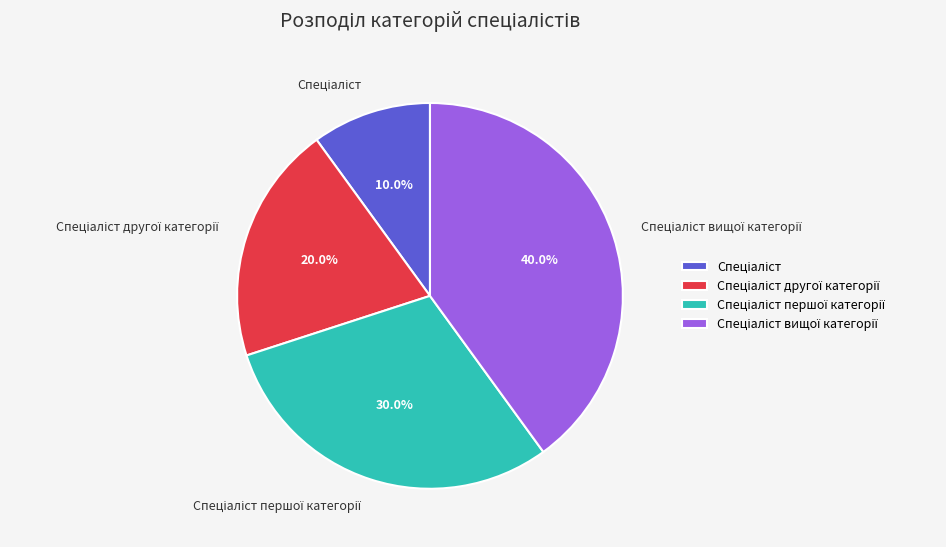

Does any single category account for the majority?

No